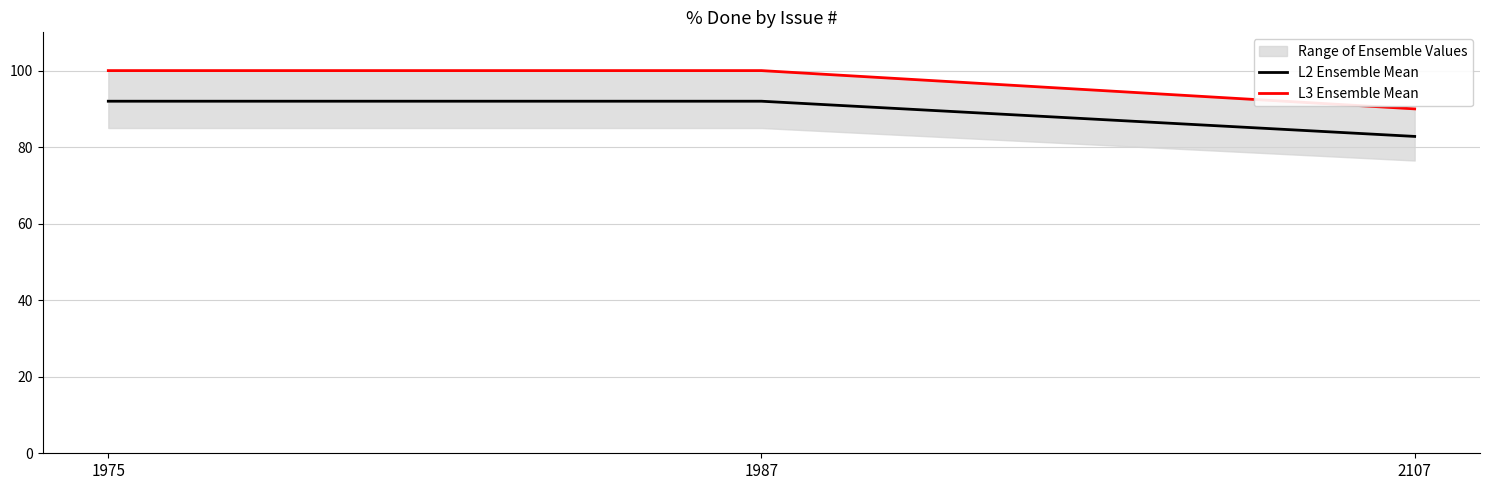

True or false: L2 Ensemble Mean has a value of 92.0 at 1975.

True